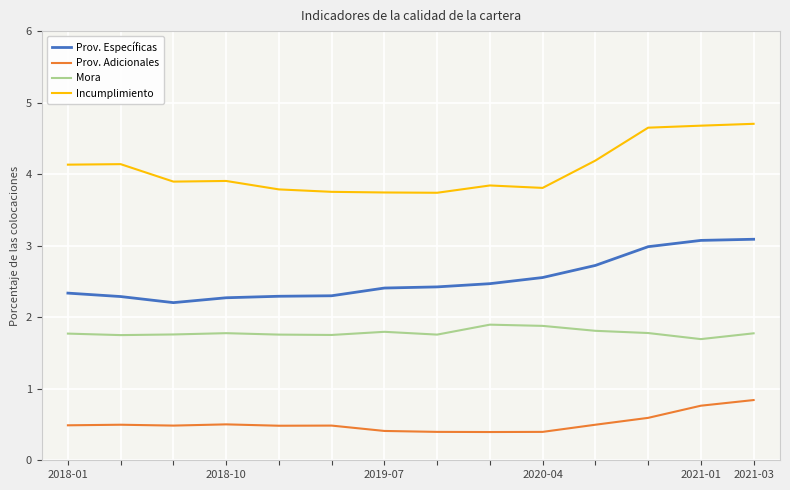

What is the highest value of the Incumplimiento series?

4.7